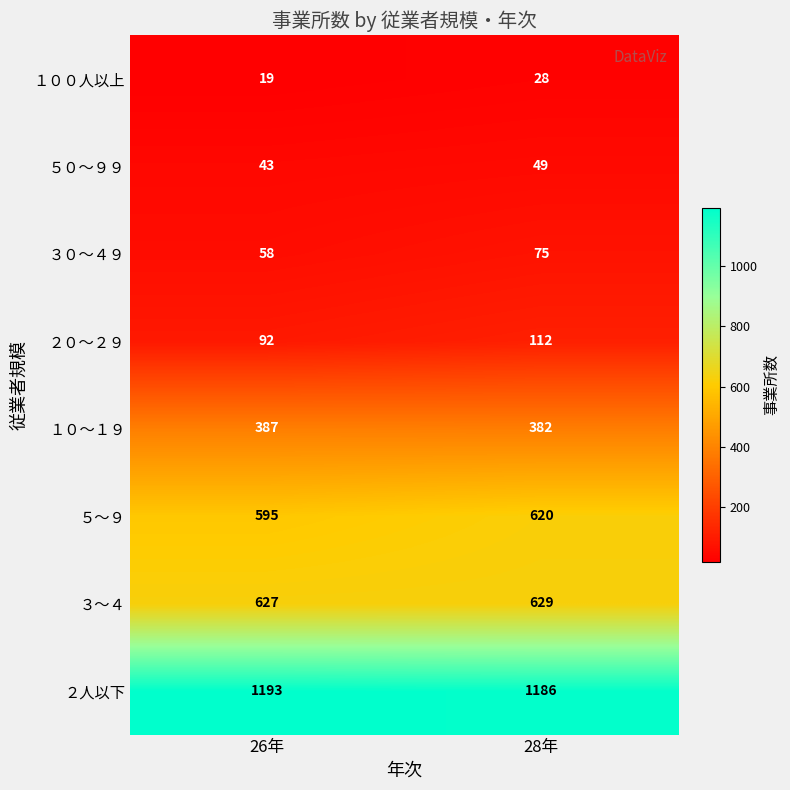

Which series changed the most between 26年 and 28年?

５～９